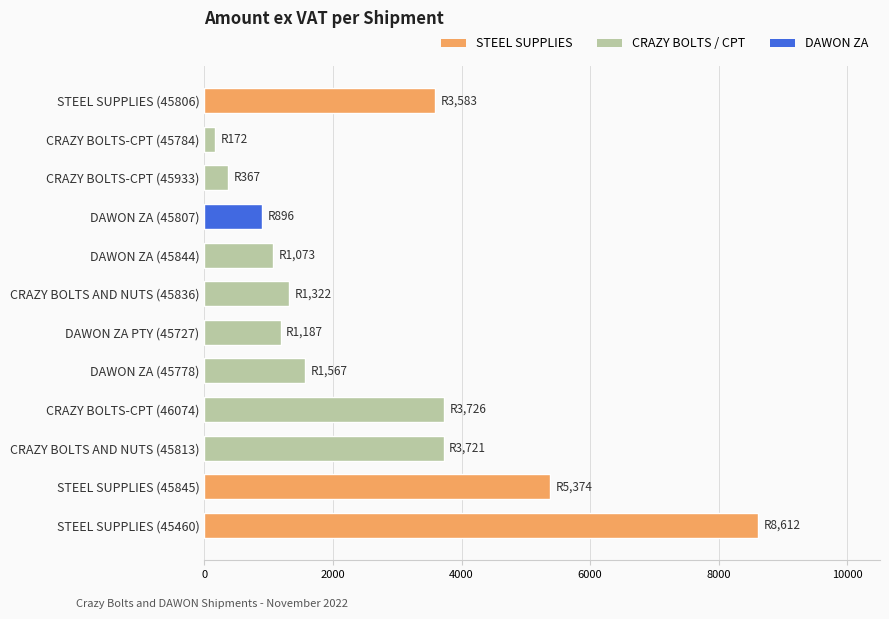

How many values exceed 1566?

6